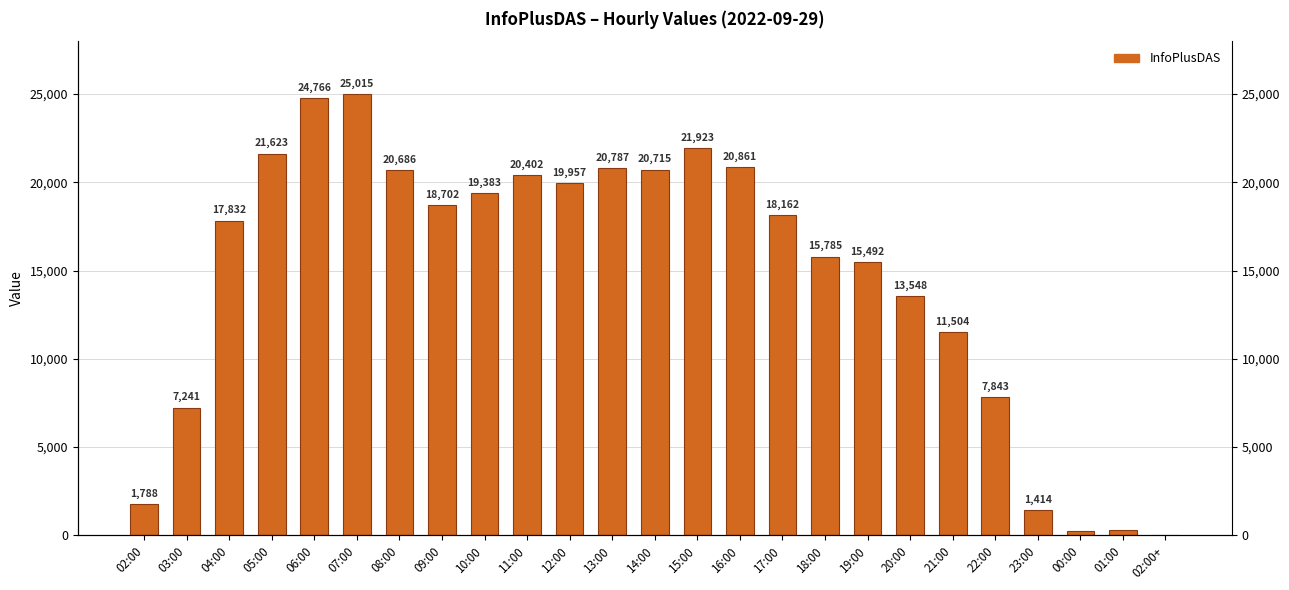

Rank the categories by value from highest to lowest.

07:00, 06:00, 15:00, 05:00, 16:00, 13:00, 14:00, 08:00, 11:00, 12:00, 10:00, 09:00, 17:00, 04:00, 18:00, 19:00, 20:00, 21:00, 22:00, 03:00, 02:00, 23:00, 01:00, 00:00, 02:00+